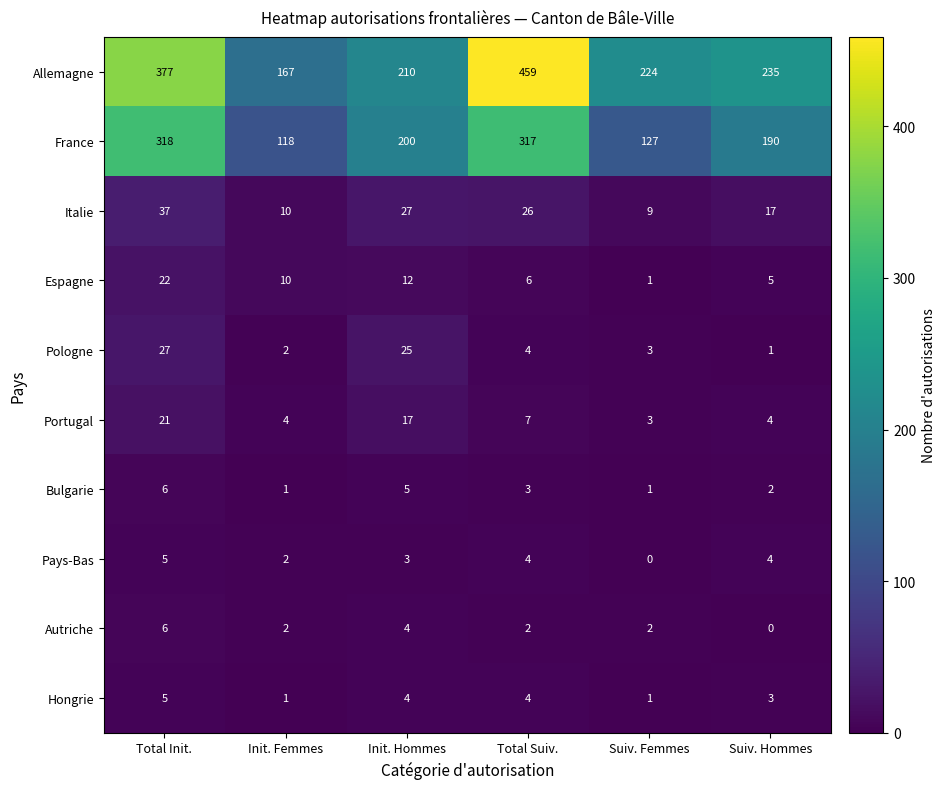

What is the difference between the highest and lowest values at Suiv. Femmes?

224